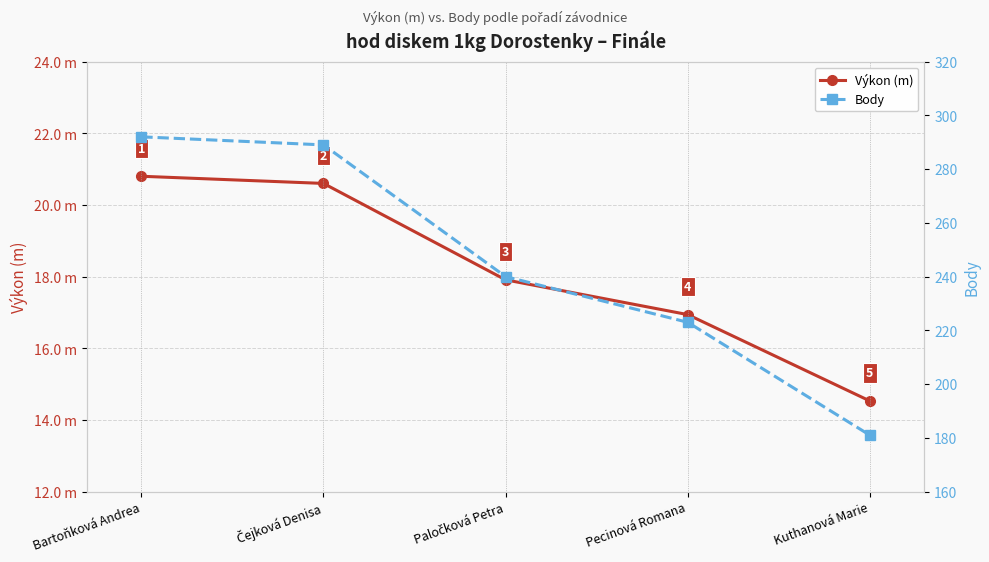

Is the value of Výkon (m) at Bartoňková Andrea greater than the value of Body at Kuthanová Marie?

No